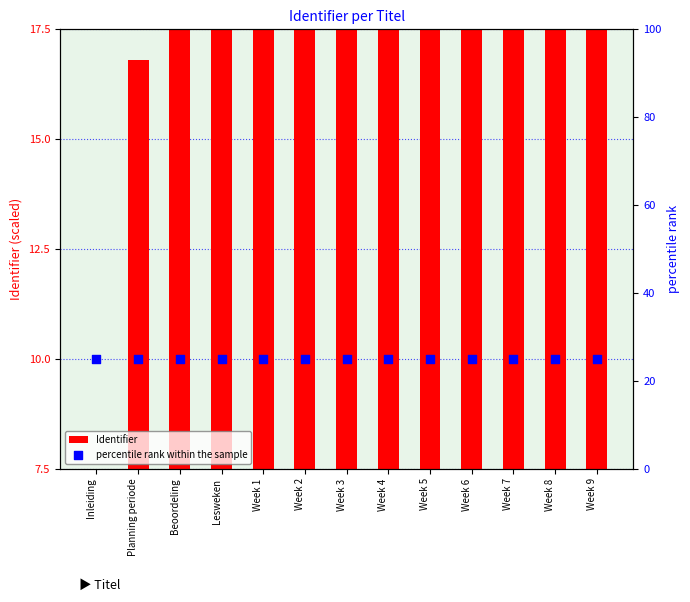

At how many categories does at least one series exceed 37?

8